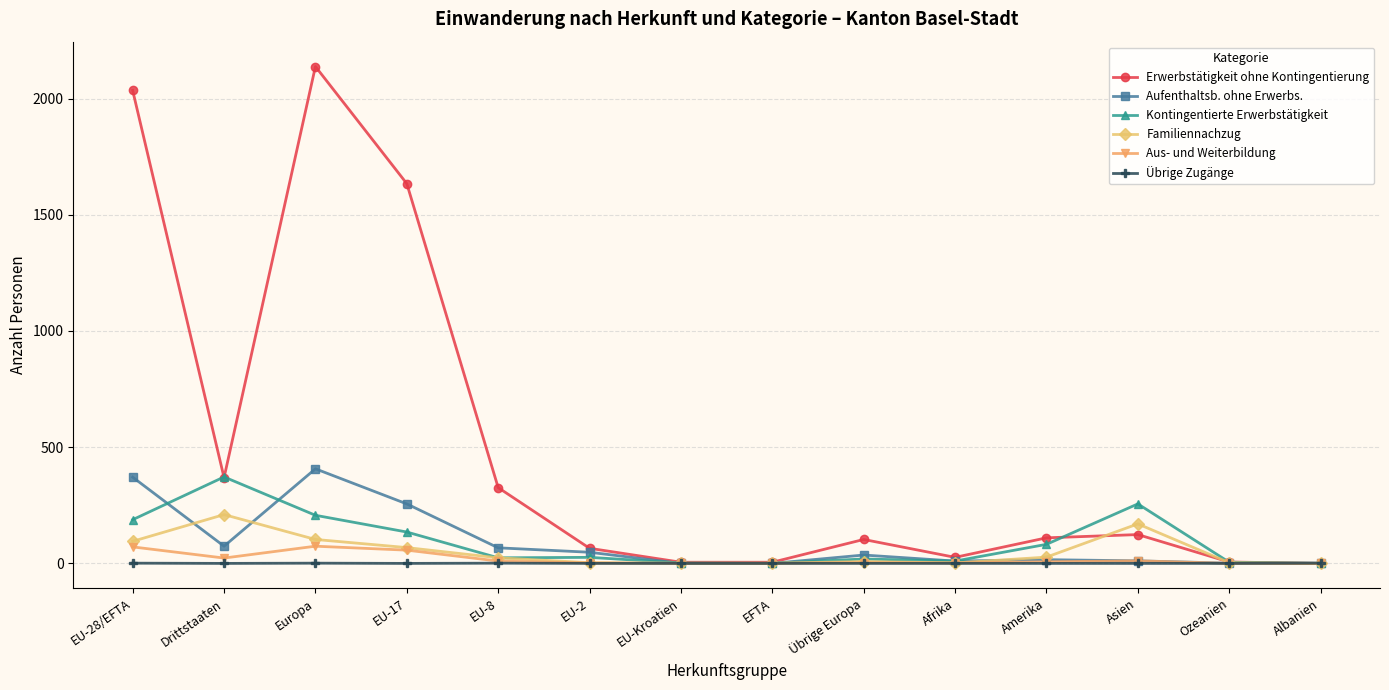

What are all the series names shown in the legend?

Erwerbstätigkeit ohne Kontingentierung, Aufenthaltsb. ohne Erwerbs., Kontingentierte Erwerbstätigkeit, Familiennachzug, Aus- und Weiterbildung, Übrige Zugänge